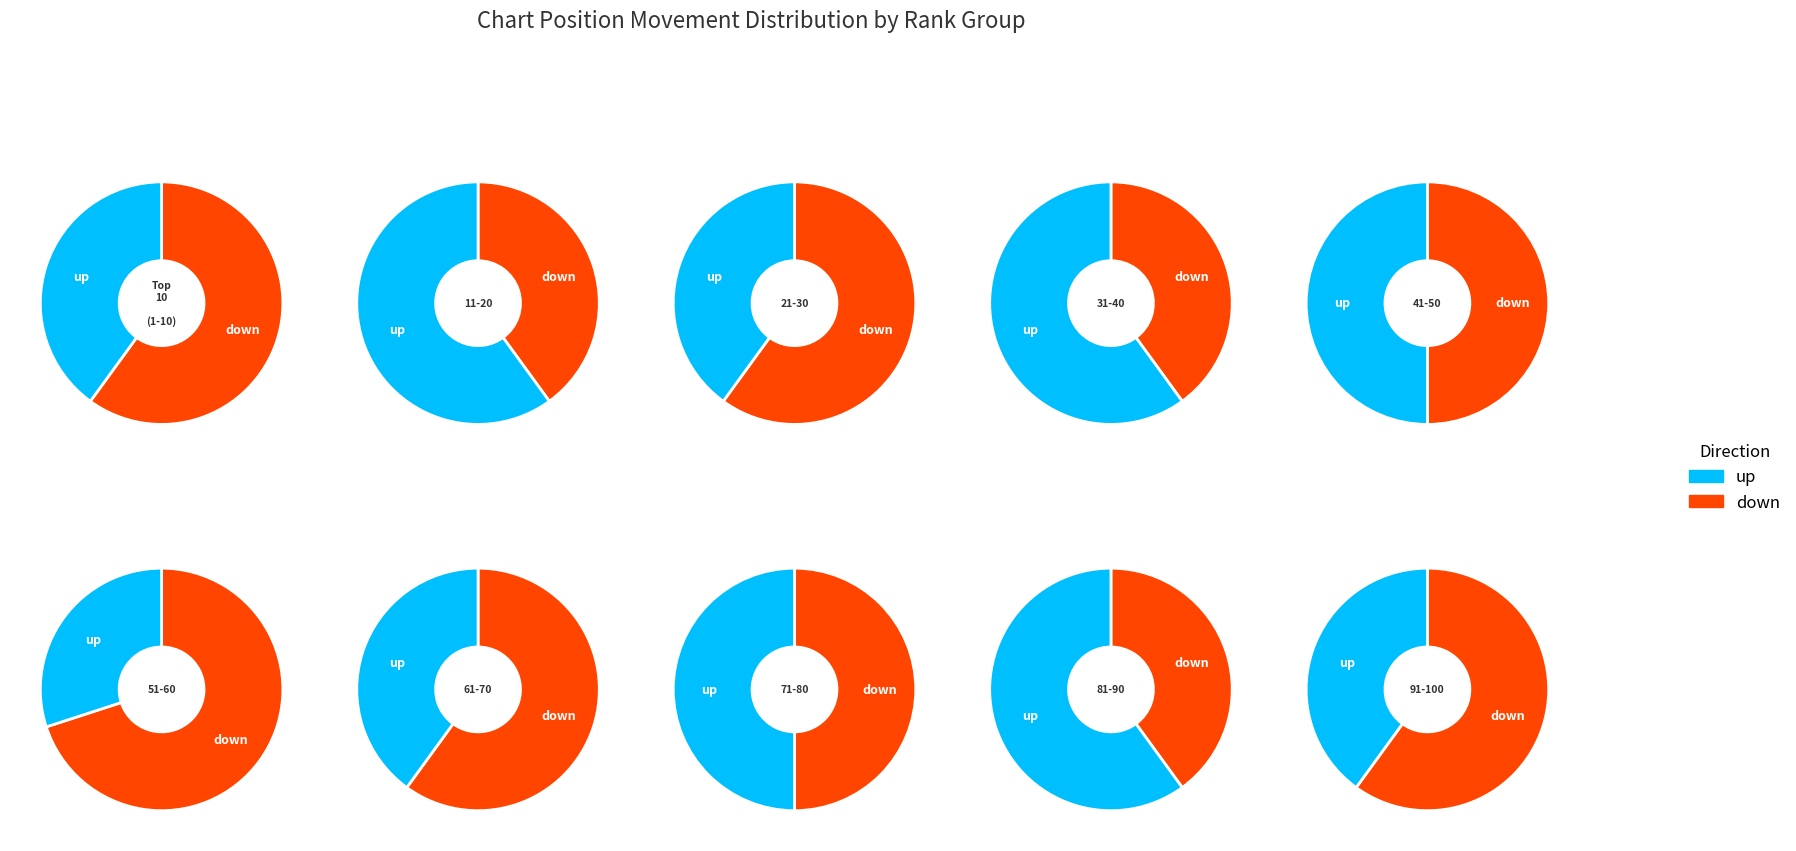

Approximately how many times larger is the value at 1 compared to up?

1.2